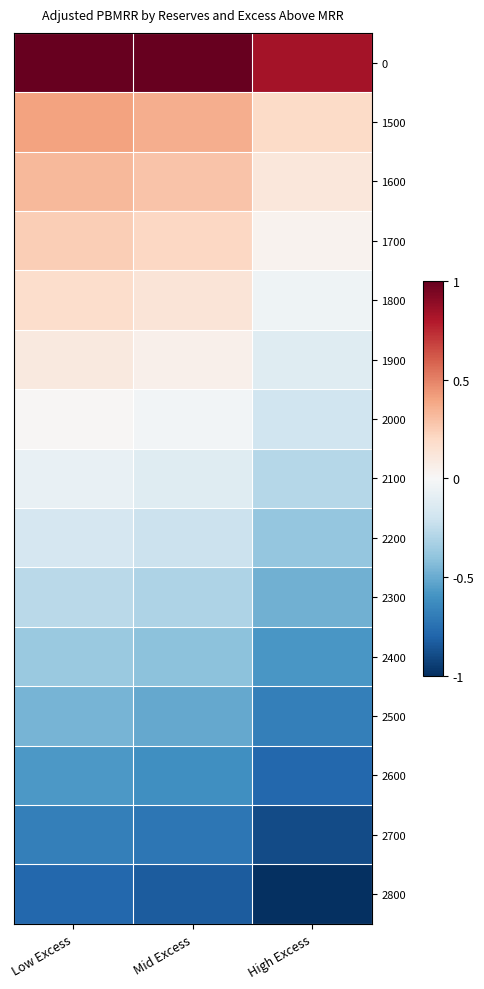

At how many categories does at least one series exceed 0?

3